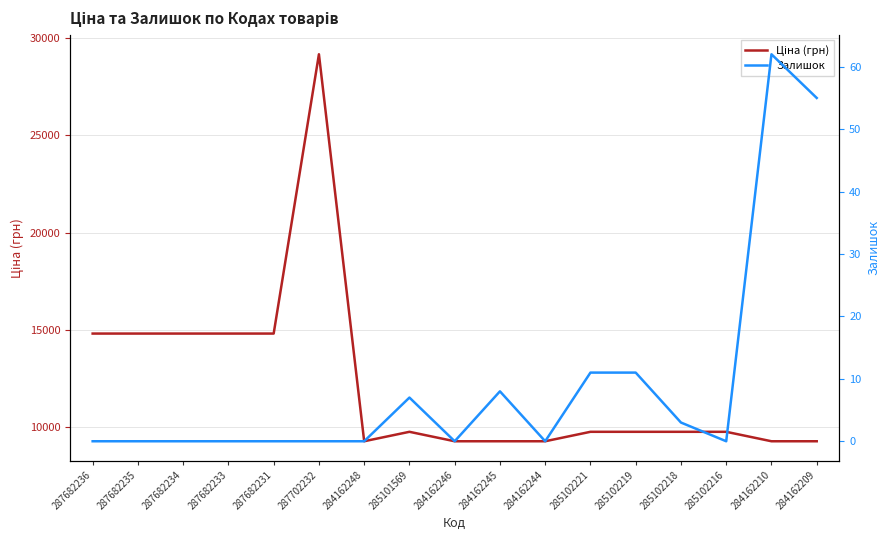

What is the total value across all series at 284162210?

9352.5